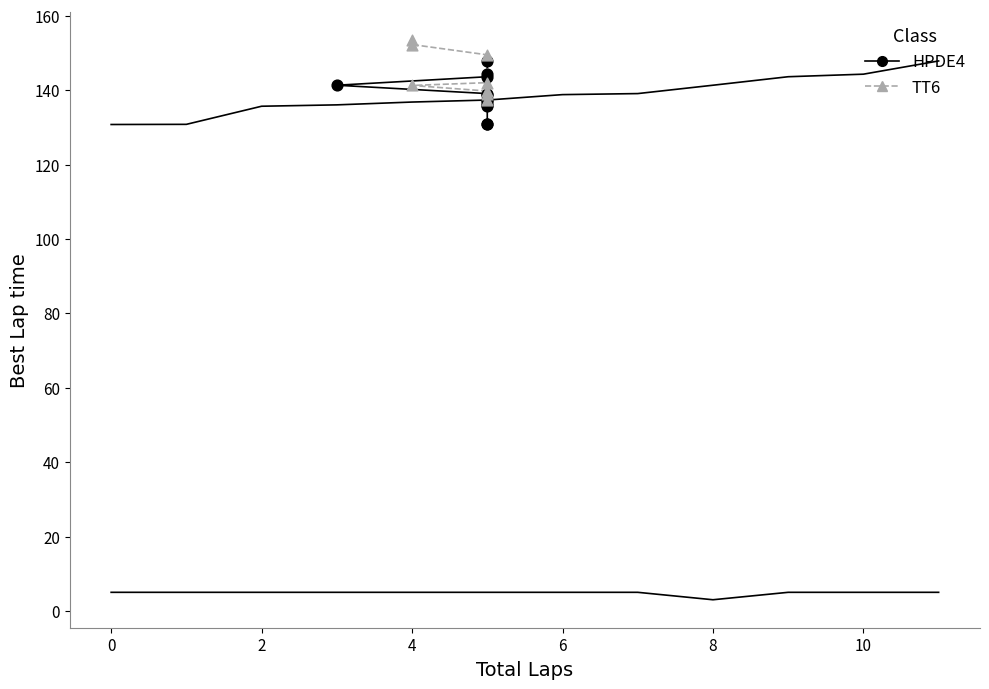

Which series contains the lowest Y value?

HPDE4